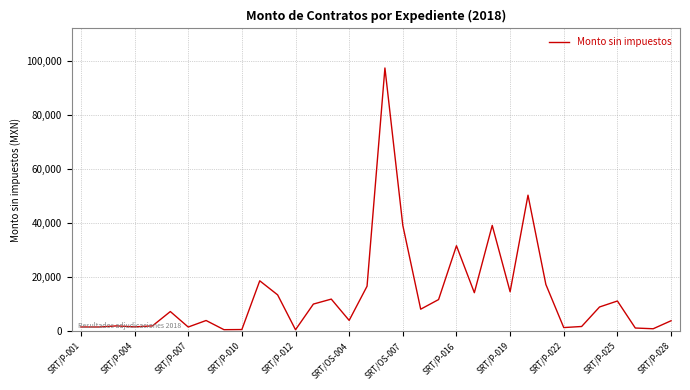

What is the difference between the maximum and minimum values?

96984.7